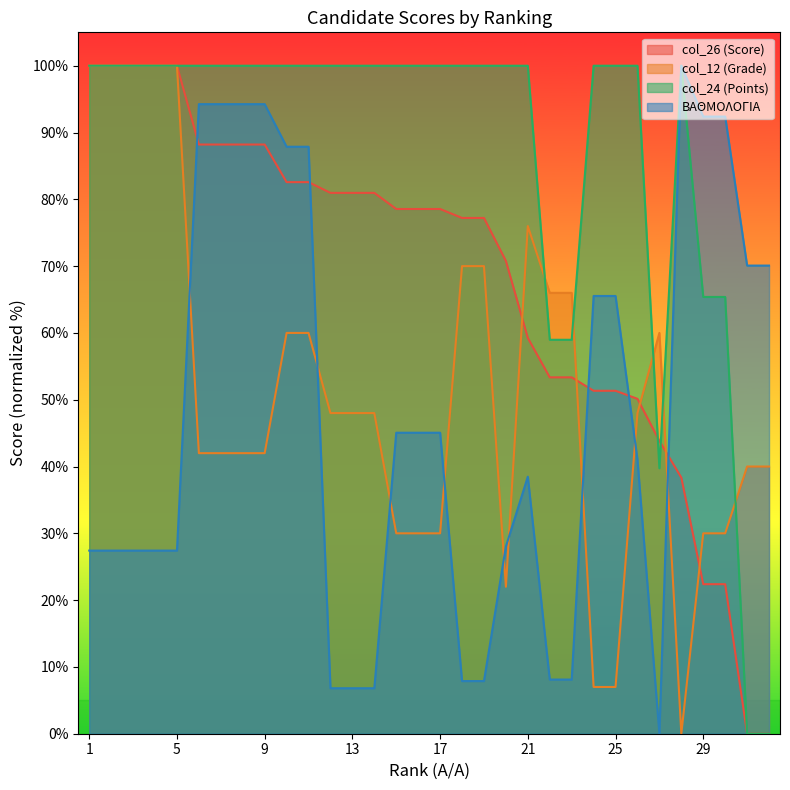

What is the value of the col_24 point at the 26th from the left?

100.0